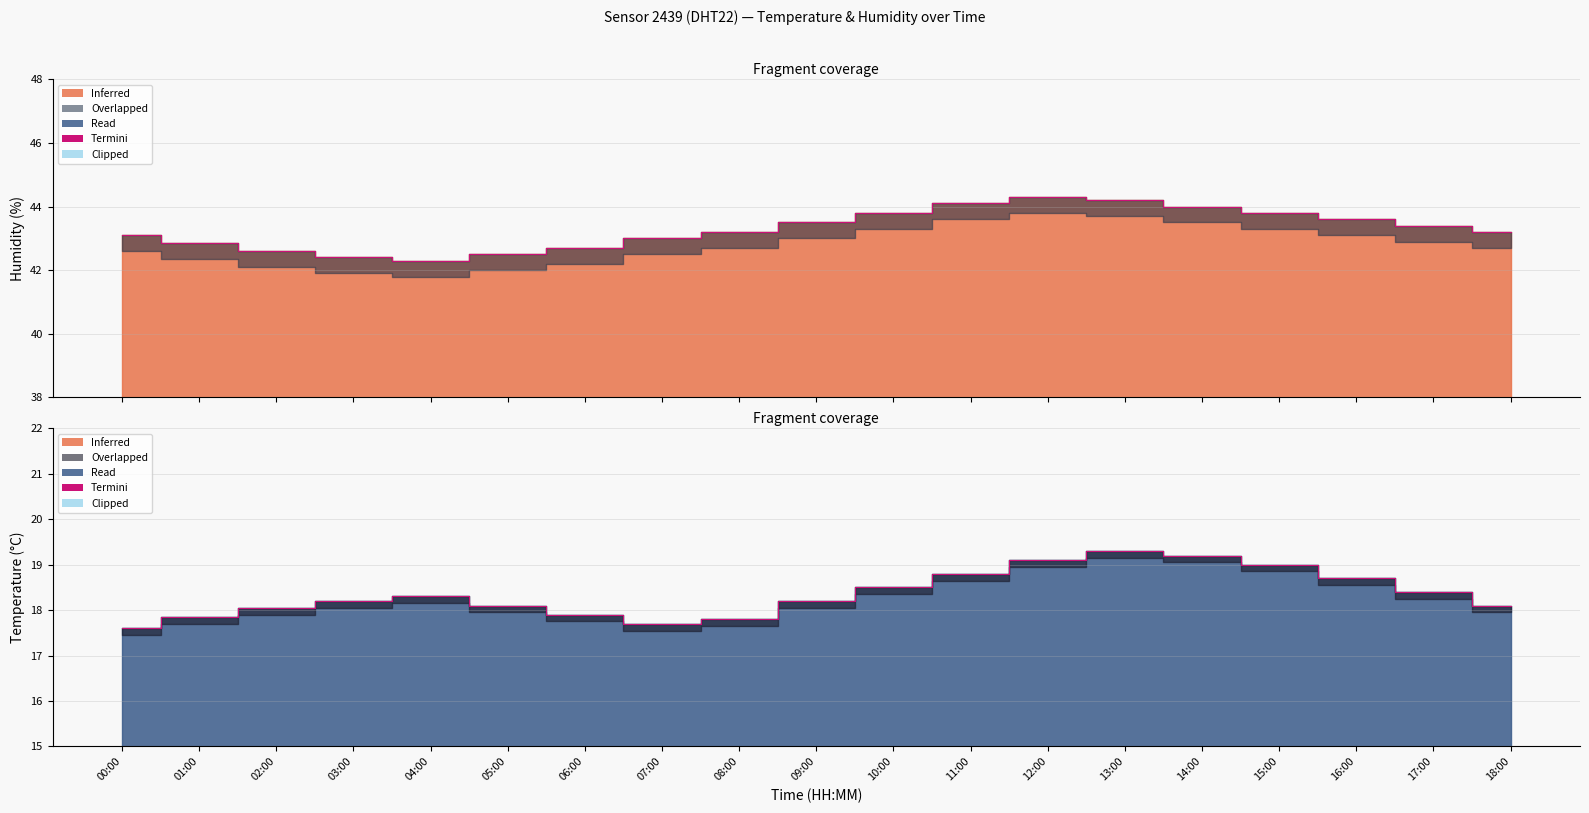

What is the difference between the highest and lowest values at 10:00?

25.3